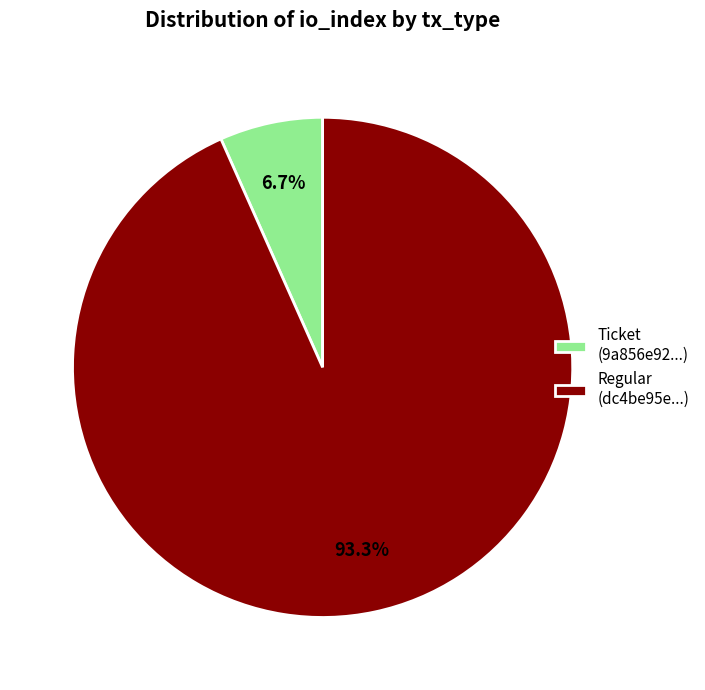

Is there a majority slice in this chart?

Yes